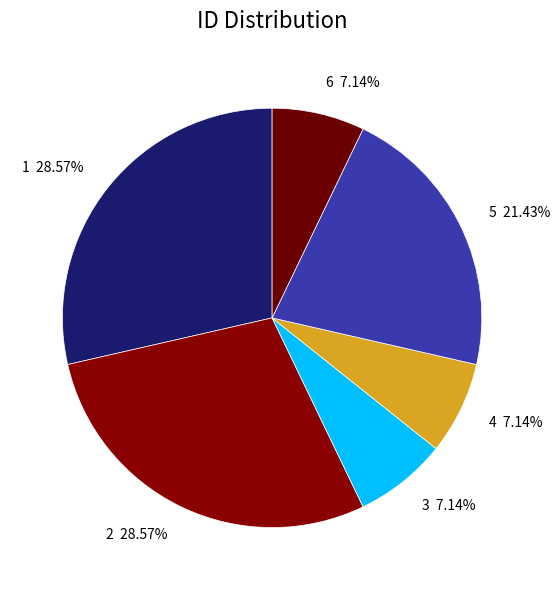

What is the total percentage of 6 and 3?

14.3%